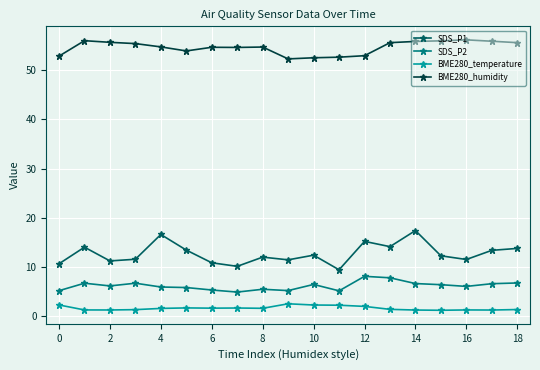

Rank the series by their maximum value, from highest to lowest.

BME280_humidity, SDS_P1, SDS_P2, BME280_temperature